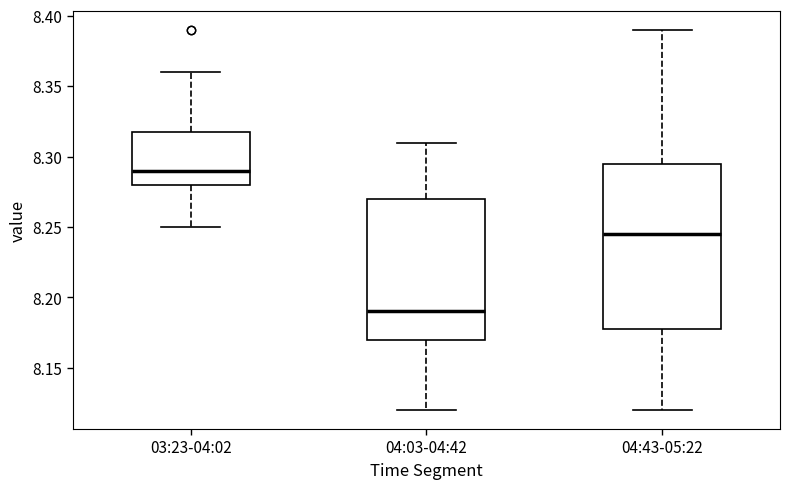

Reading left to right, transcribe this box plot: for each box, give where its median line is, the range the box spans, and where its two whiskers end, as read against the y-axis. The values are not printed on the chart, so give them approximately, as read against the axis.

03:23-04:02: median 8.290, box 8.280 to 8.320, whiskers 8.250 to 8.360
04:03-04:42: median 8.190, box 8.170 to 8.270, whiskers 8.120 to 8.310
04:43-05:22: median 8.245, box 8.180 to 8.295, whiskers 8.120 to 8.390